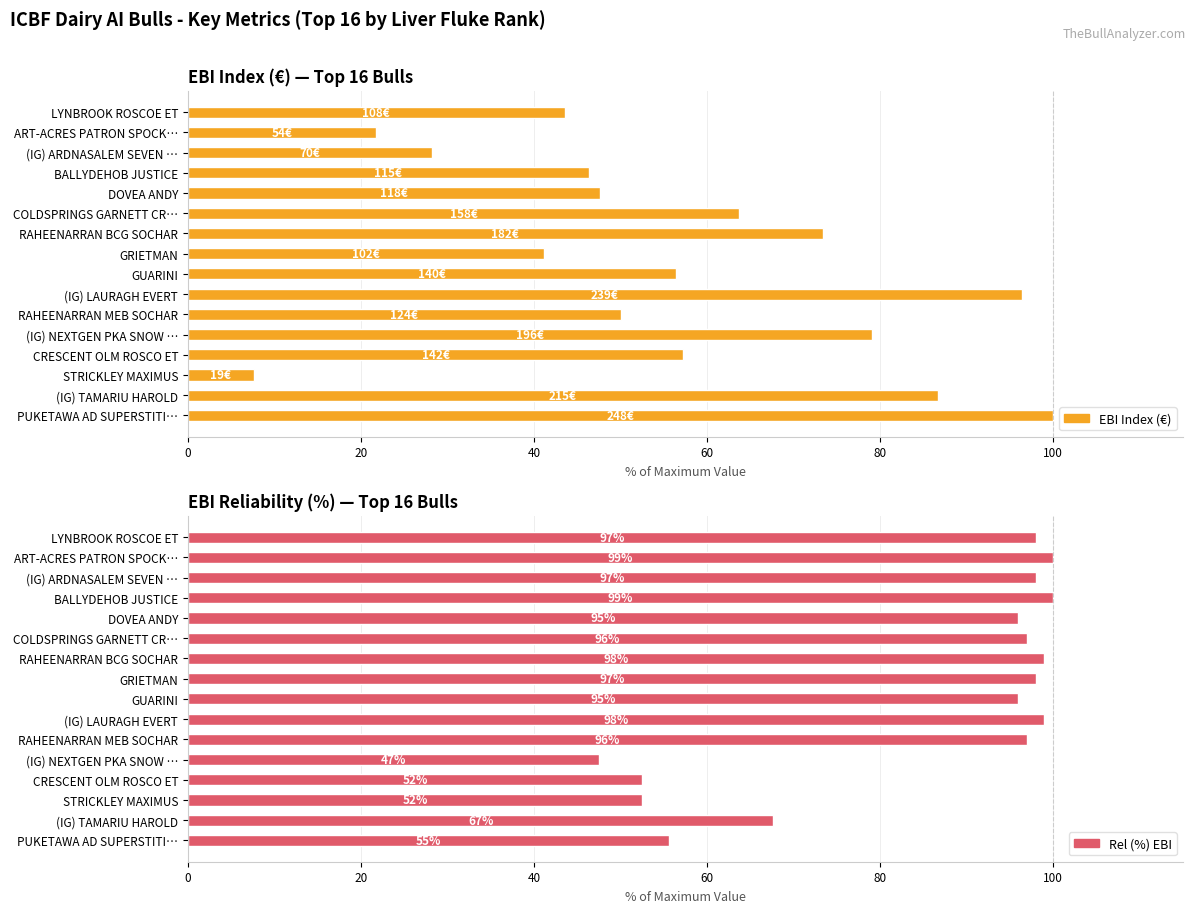

How many values in the Rel (%) EBI series are below 96?

7